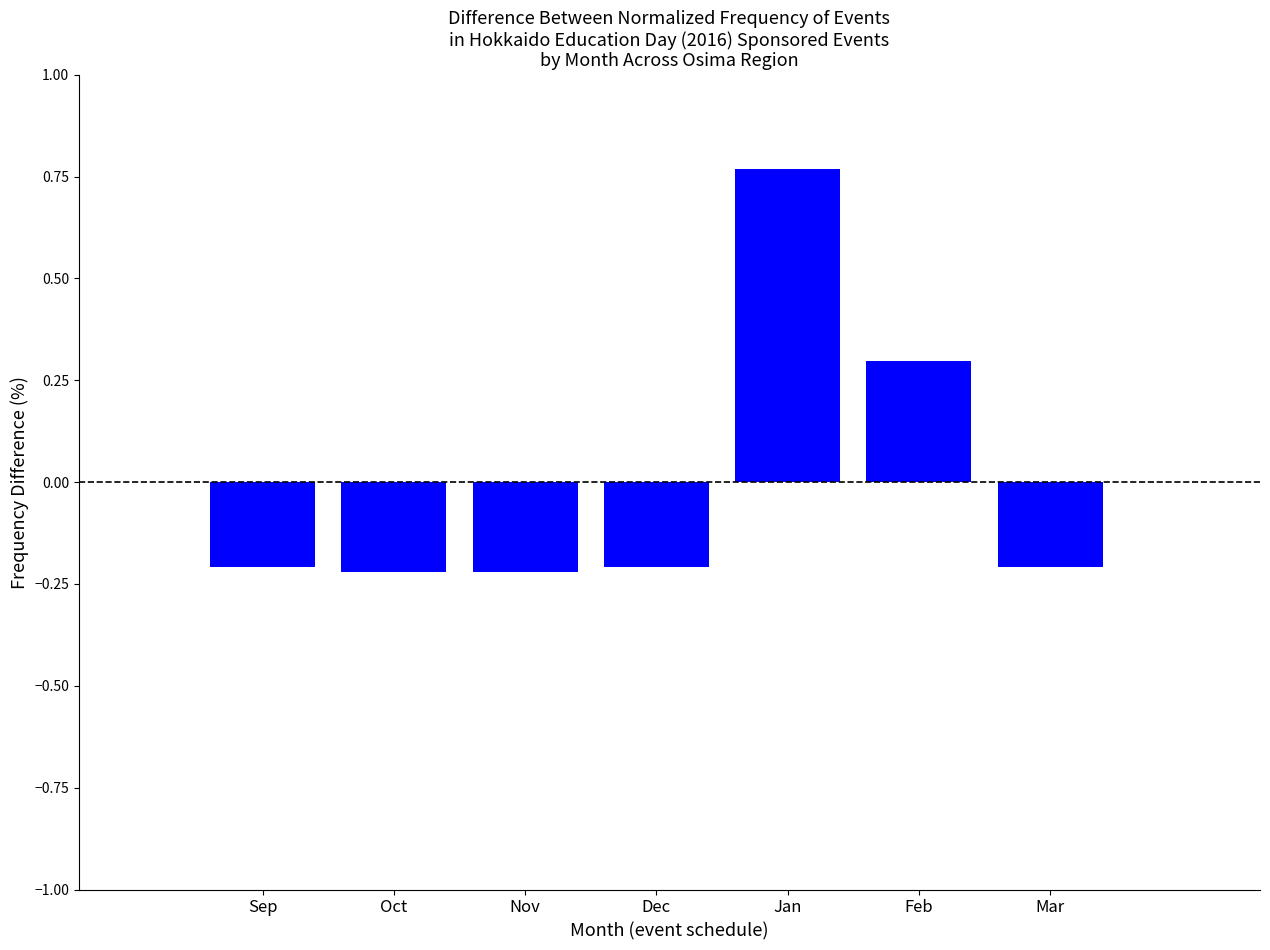

What is the label of the 4th bar from the right?

Dec